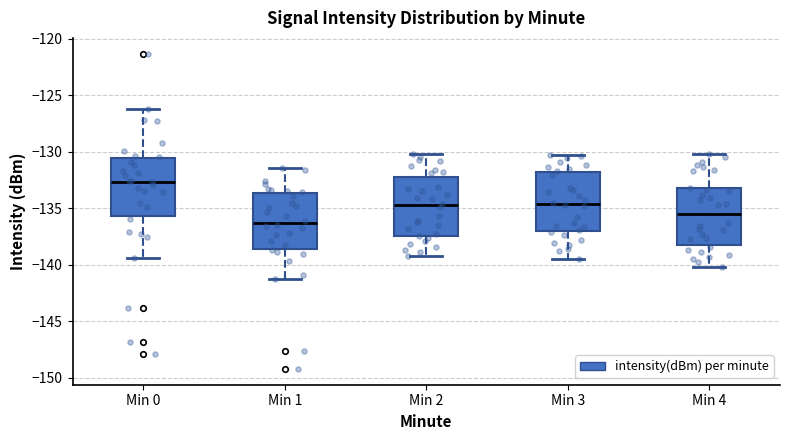

Which box's median line is the lowest?

Min 1